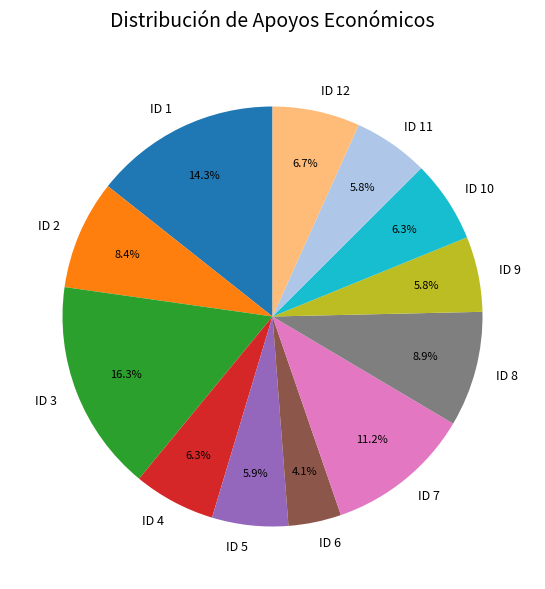

Count the number of slices in the pie.

12